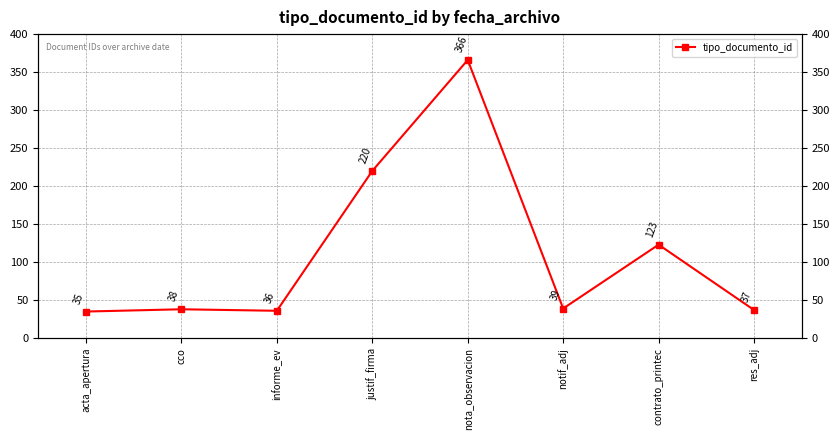

At which category does the chart reach its minimum across all series?

acta_apertura